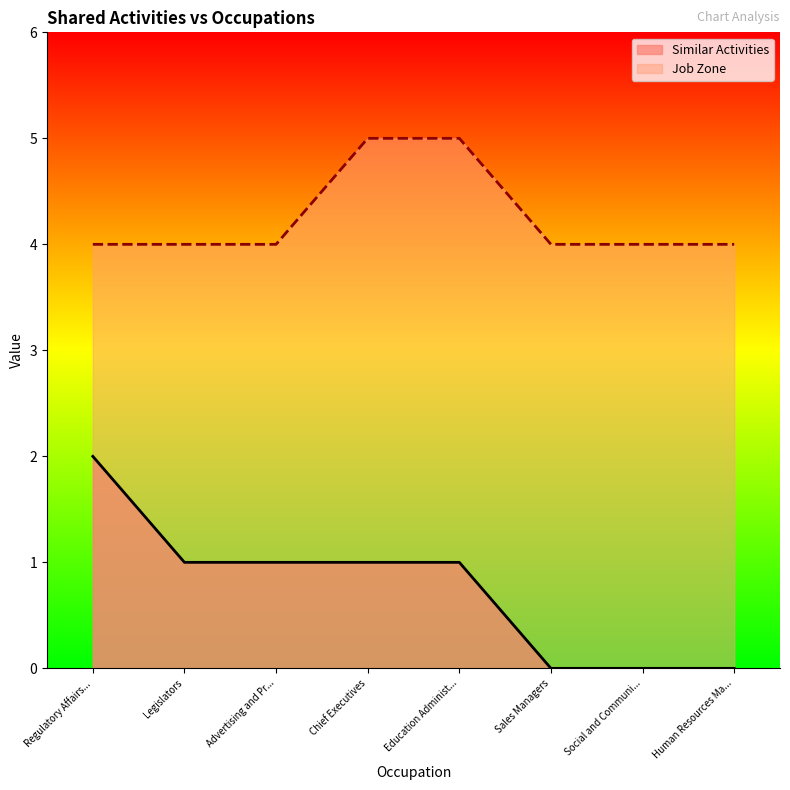

How many data points in Similar Activities are less than 1?

3